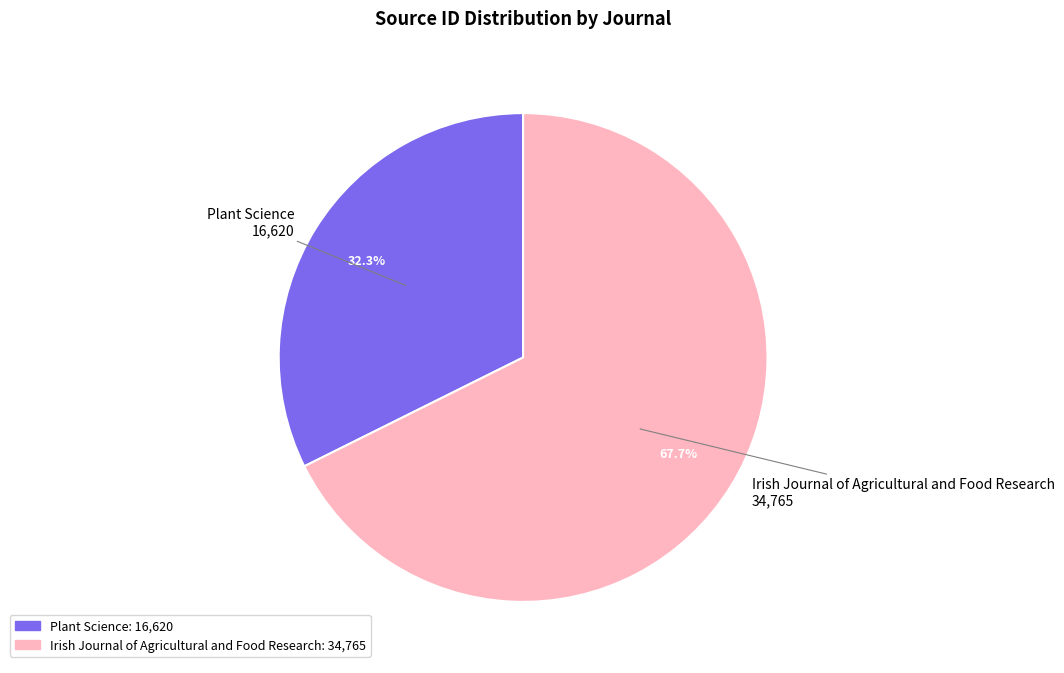

The Irish Journal of Agricultural and Food Research slice represents 78% of the pie. True or false?

False